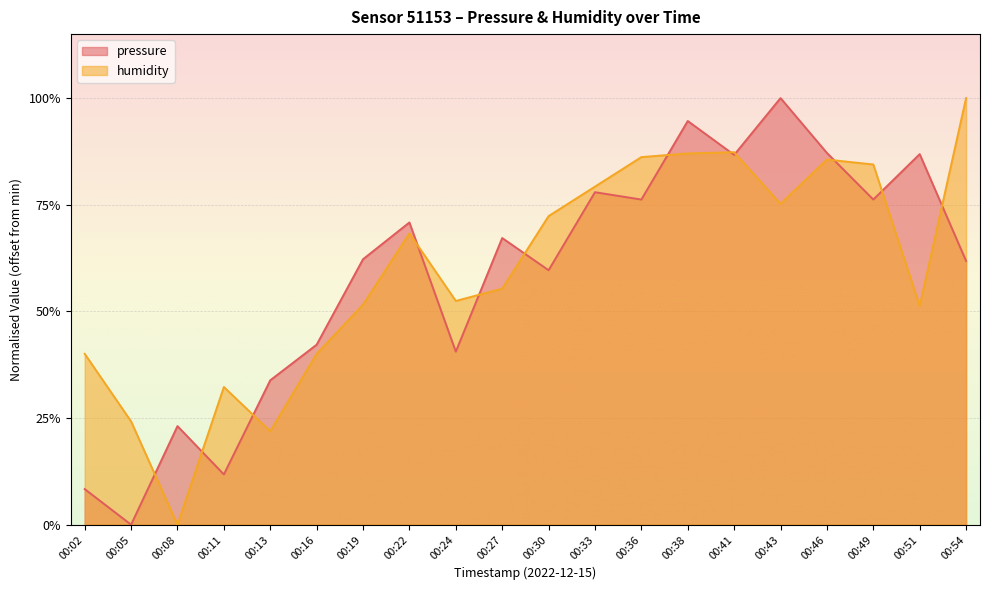

What is the sum of the pressure values at 00:13 and 00:16?

76.0